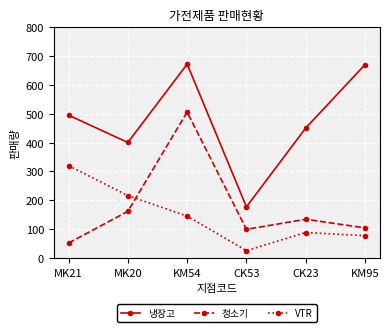

What position from the right is CK53?

3